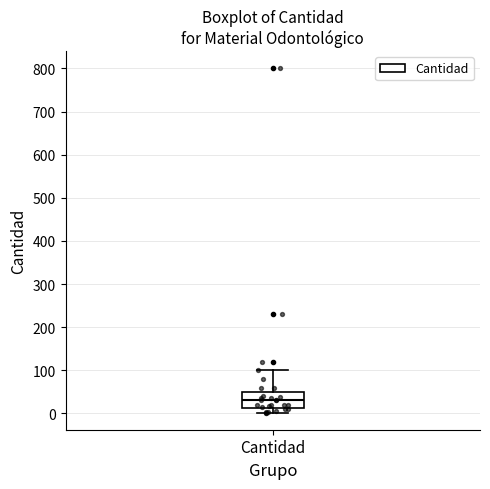

Read this box plot against the y-axis: the position of the median line, the range covered by the box, and the ends of both whiskers. The values are not printed on the chart, so give them approximately, as read against the axis.

median 30, box 10 to 50, whiskers 0 to 100